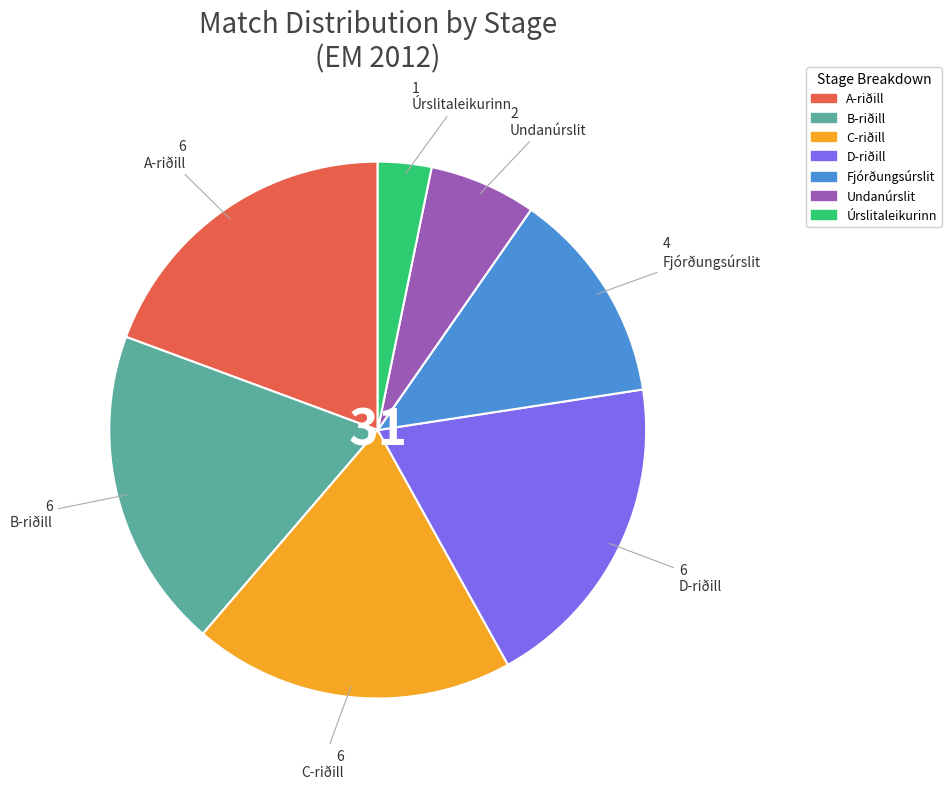

The A-riðill slice represents 8% of the pie. True or false?

False